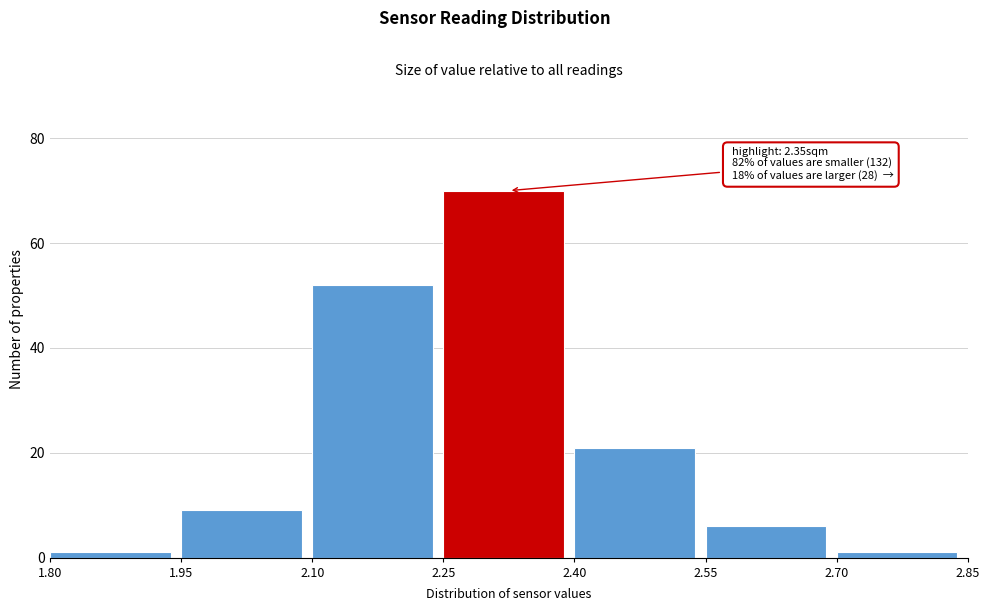

Which range on the x-axis has the tallest bar?

2.25 to 2.40